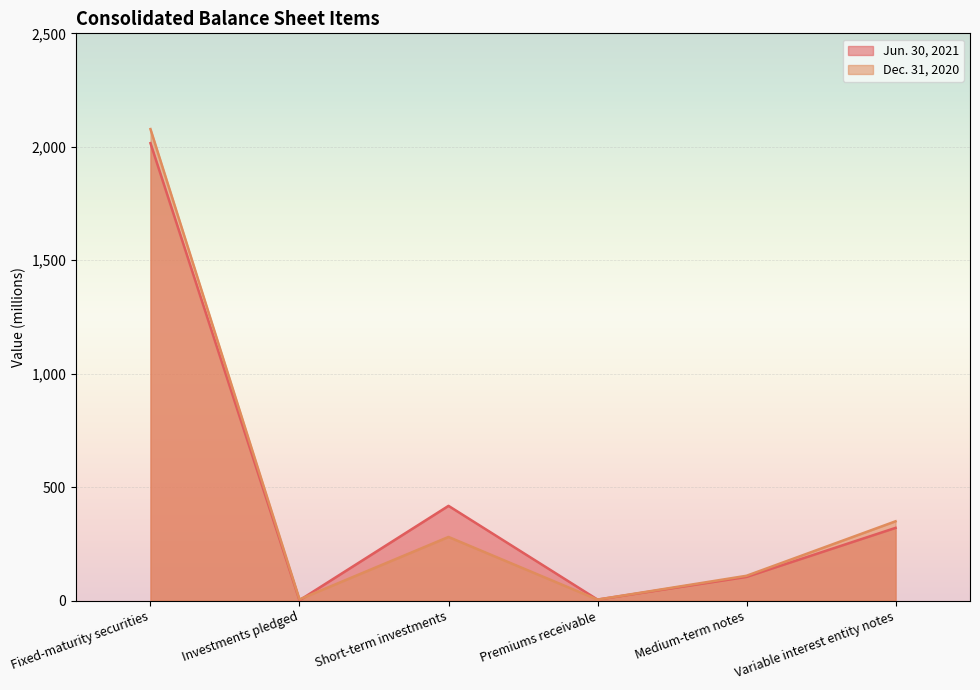

At which label is Dec. 31, 2020 closest to 1041?

Variable interest entity notes